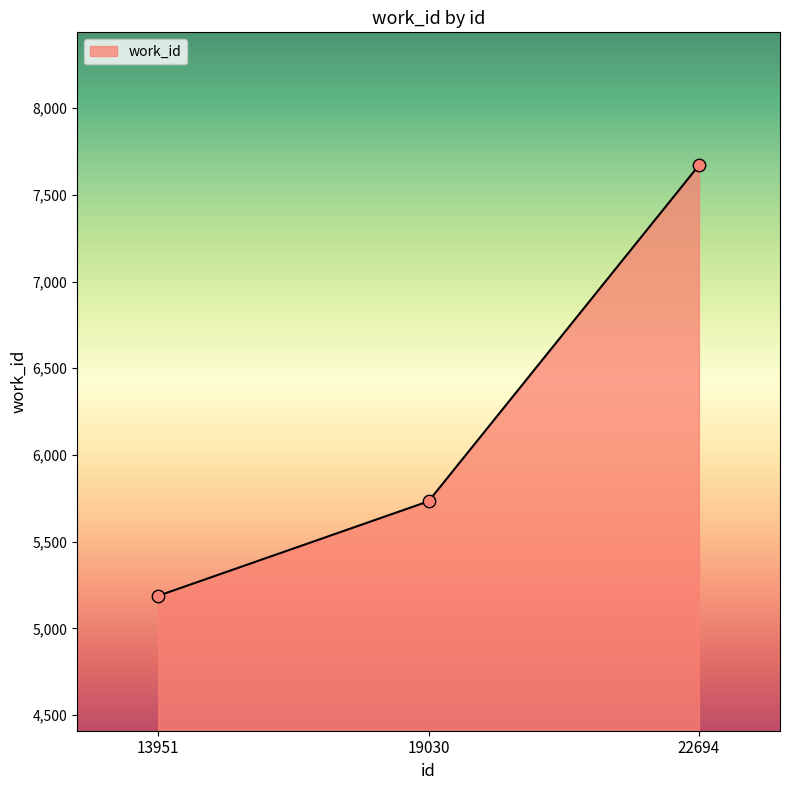

What is the change in value from 19030 to 22694?

+1937